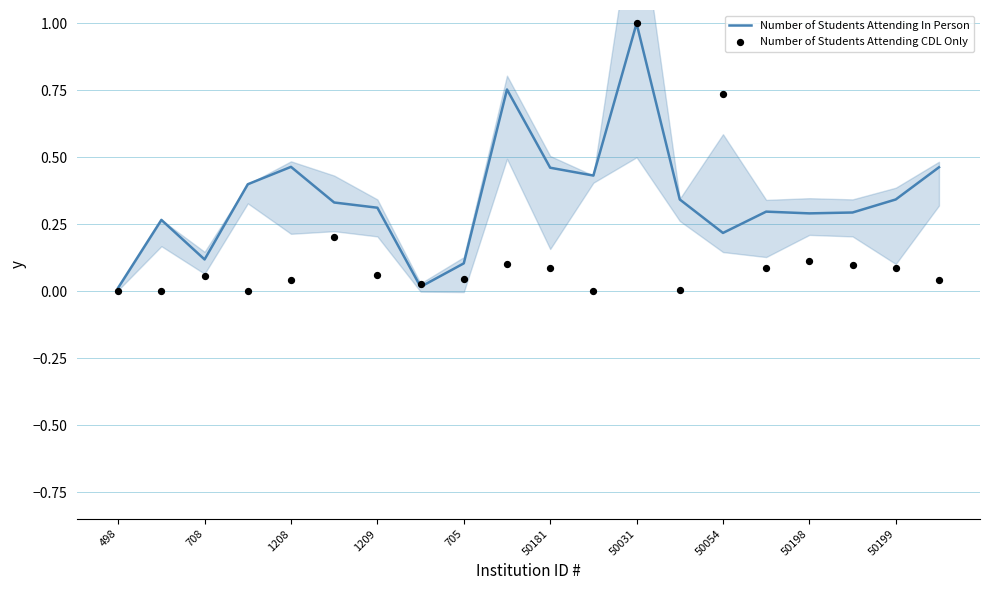

Which series contains the lowest Y value?

Number of Students Attending CDL Only